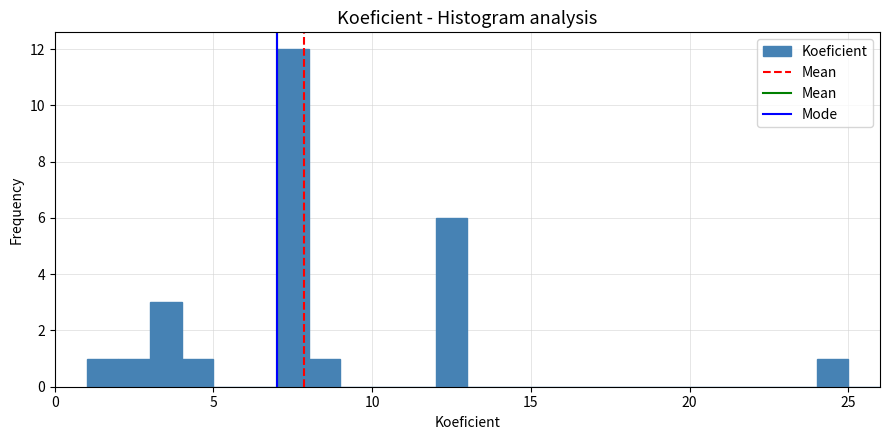

Read against the x-axis, roughly where is the centre of the tallest bar?

7.5